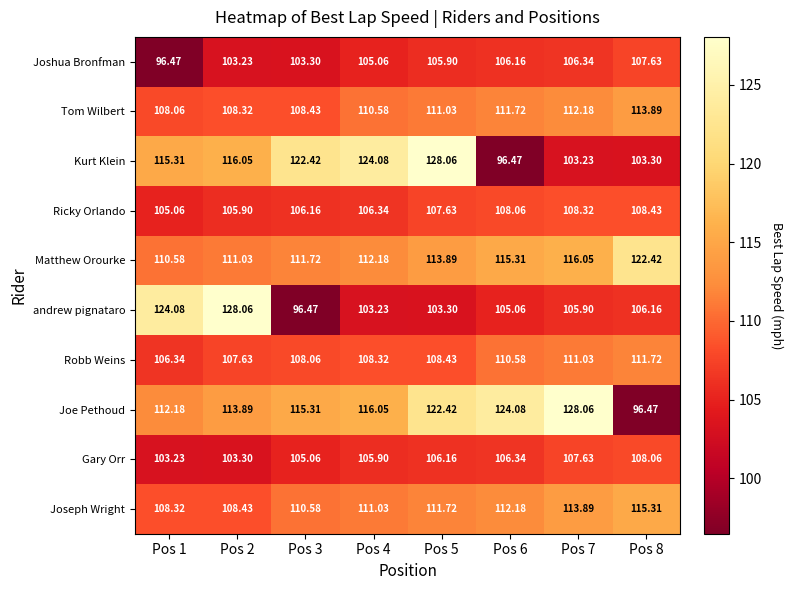

At Pos 4, list the series in order from smallest to largest.

andrew pignataro, Joshua Bronfman, Gary Orr, Ricky Orlando, Robb Weins, Tom Wilbert, Joseph Wright, Matthew Orourke, Joe Pethoud, Kurt Klein